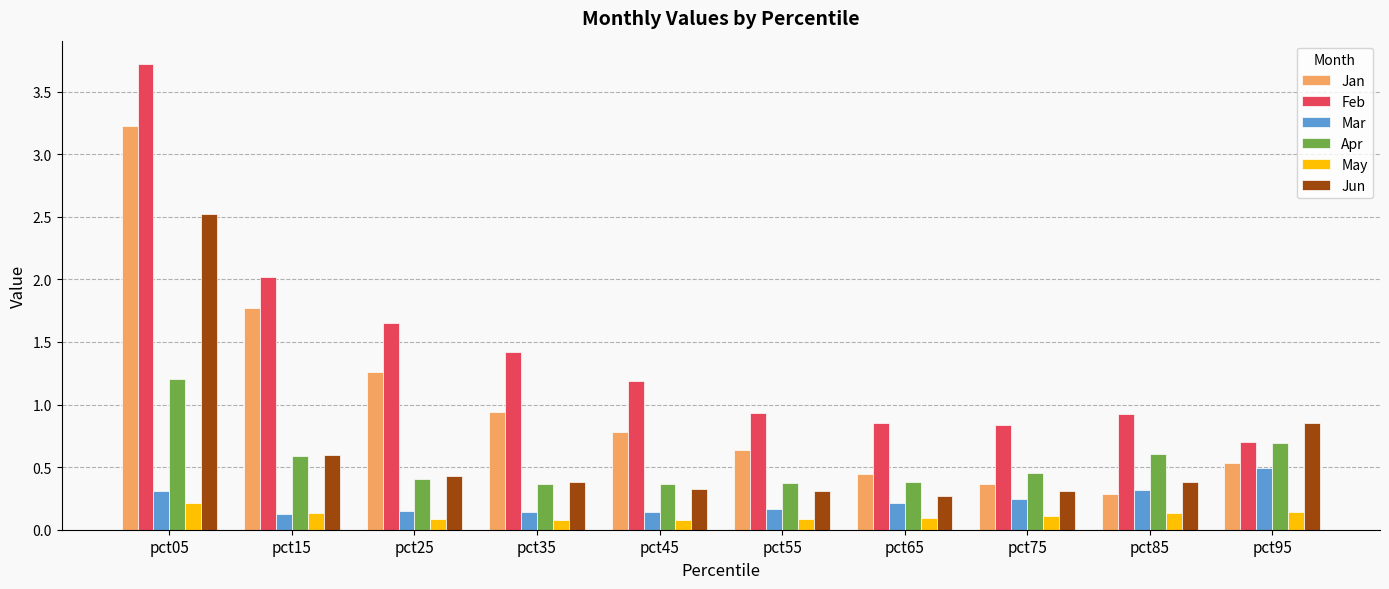

Between pct55 and pct95, which series saw the biggest shift?

Jun